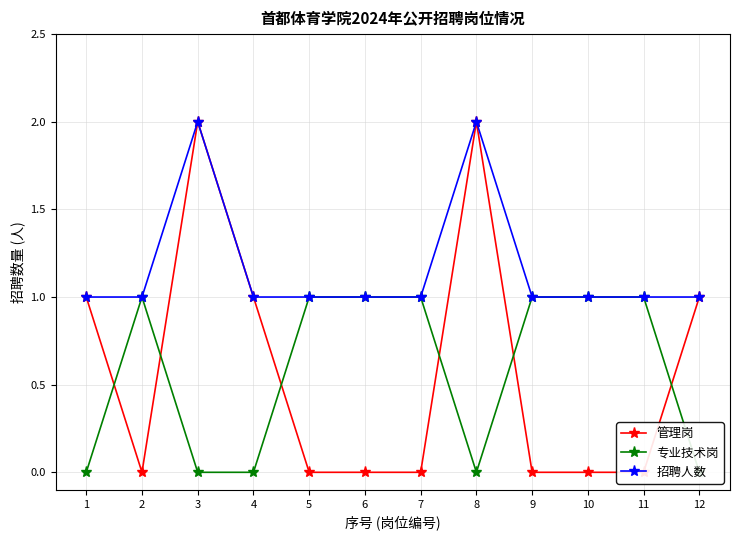

Count the number of categories in the chart.

12